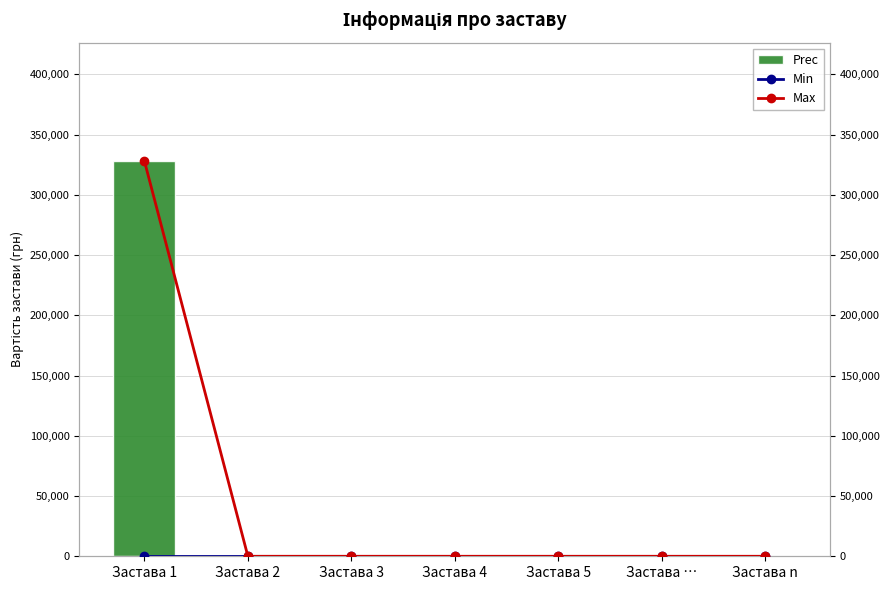

List the series in order of their peak value, lowest first.

Min, Prec, Max